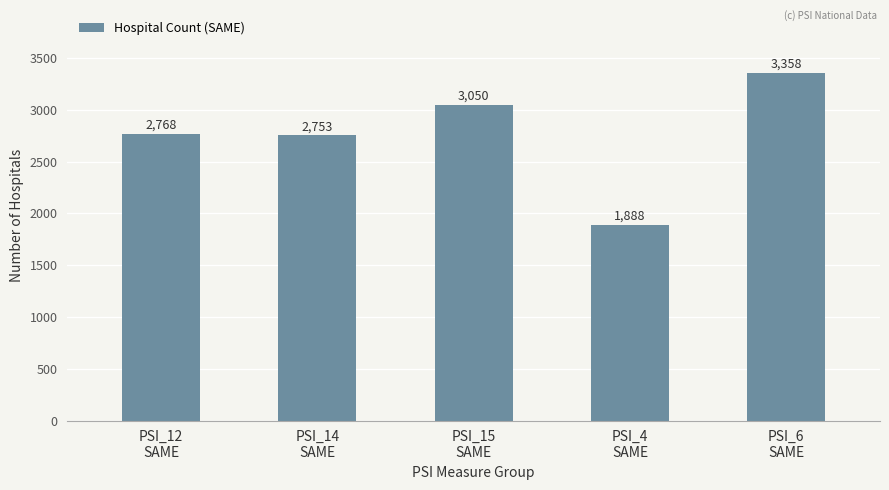

At which category does the chart reach its peak across all series?

PSI_6
SAME